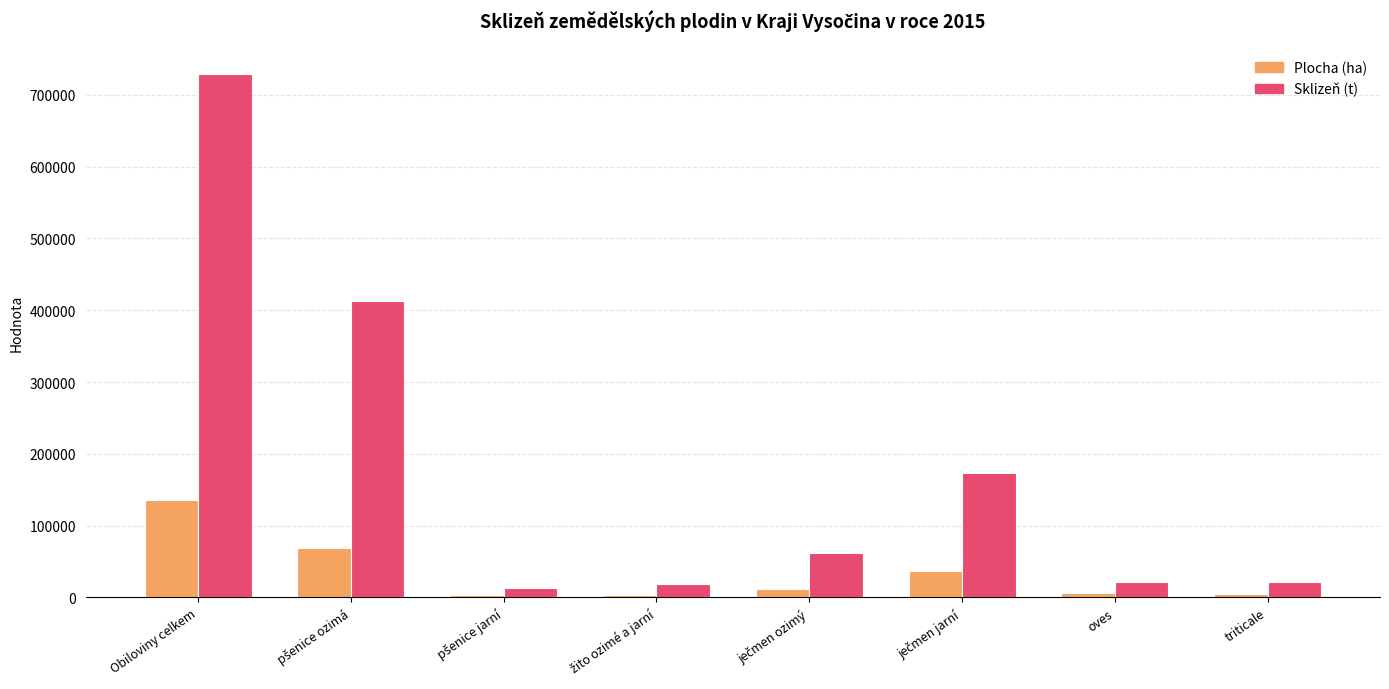

Which series has the largest total across all categories?

Sklizeň (t)